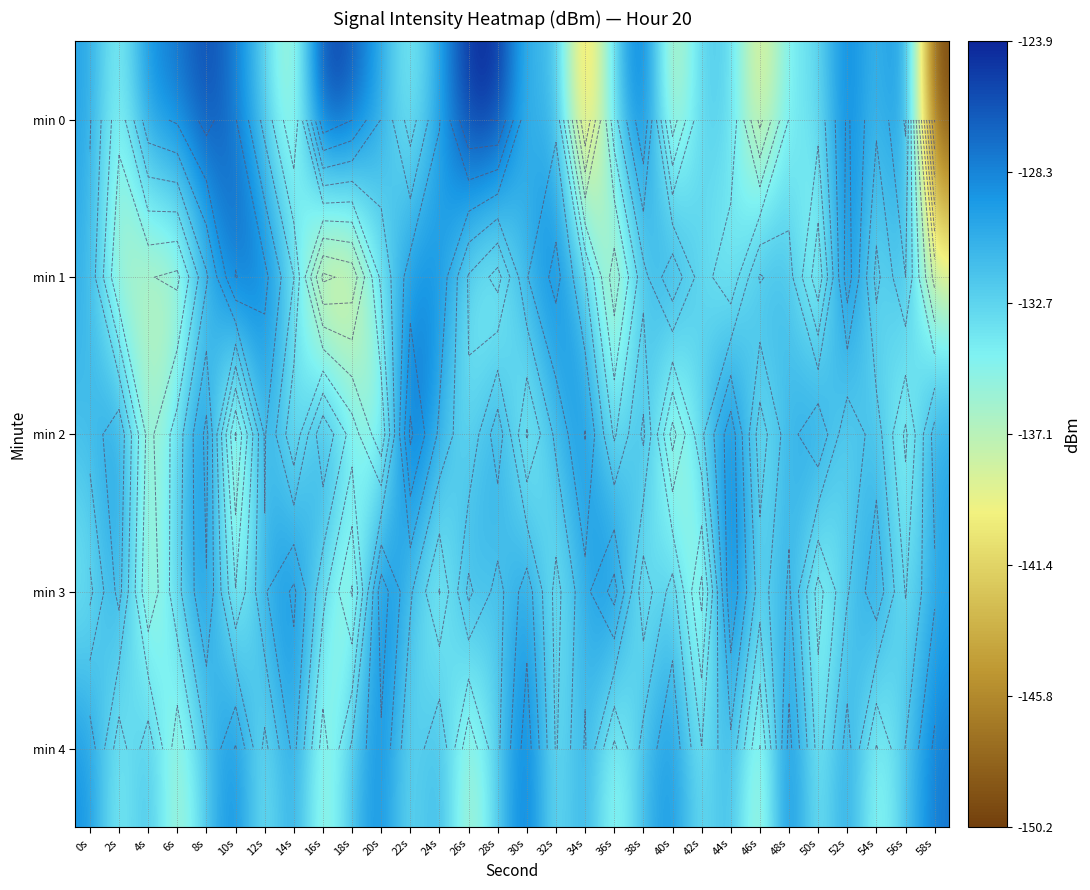

What is the sum of the min 1 values at 50s and 36s?

-276.6